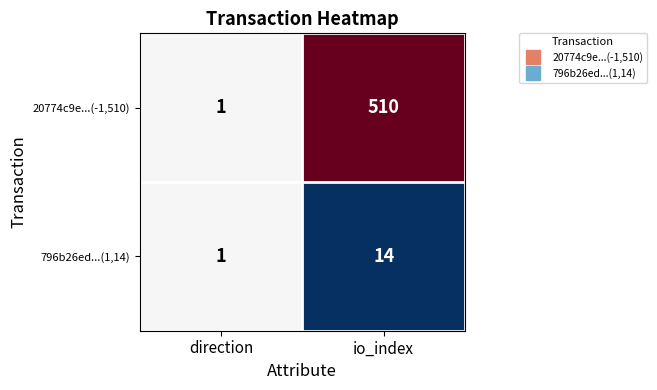

Where is 20774c9e...(-1,510) nearest to the value 255?

direction